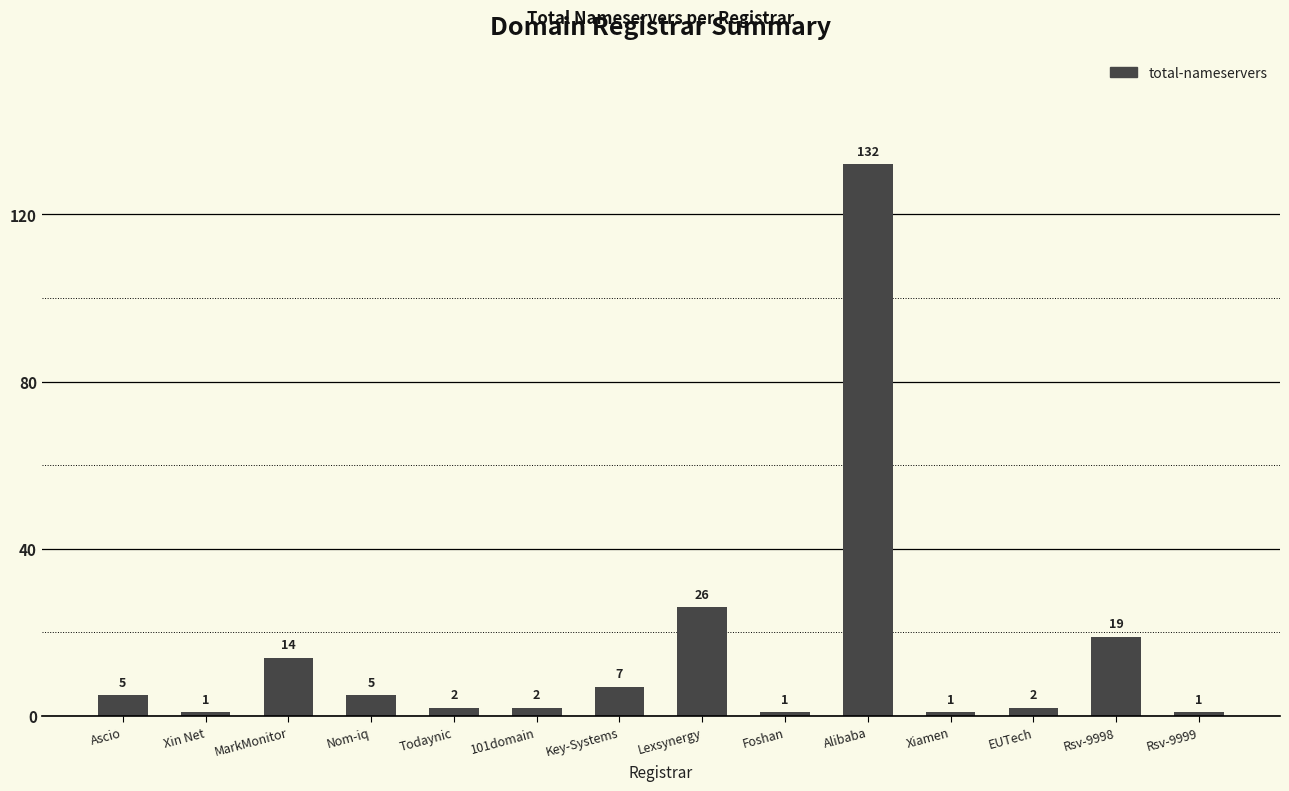

What is the maximum value shown in the chart?

132